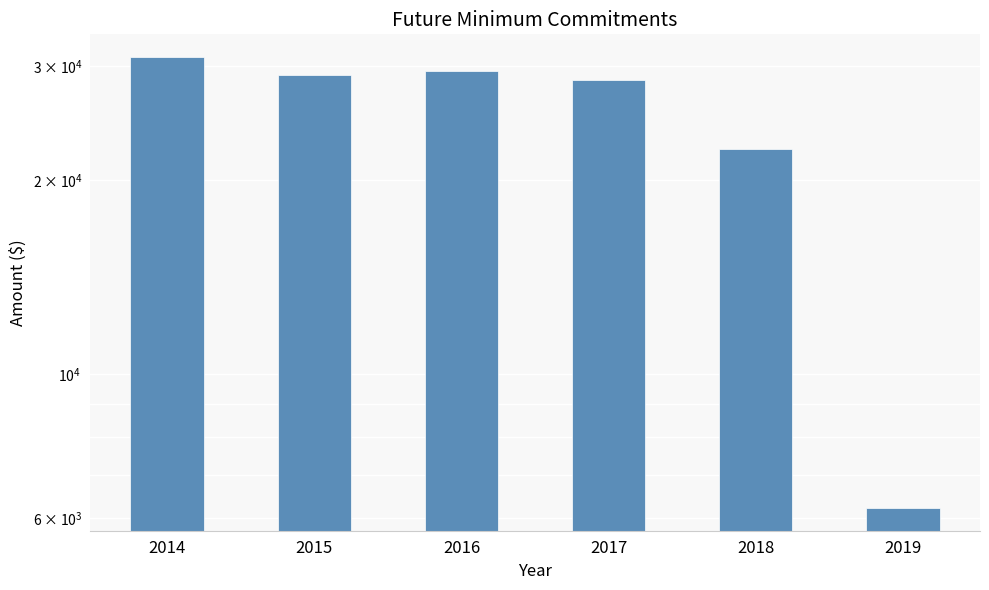

At which category does the chart reach its minimum across all series?

2019